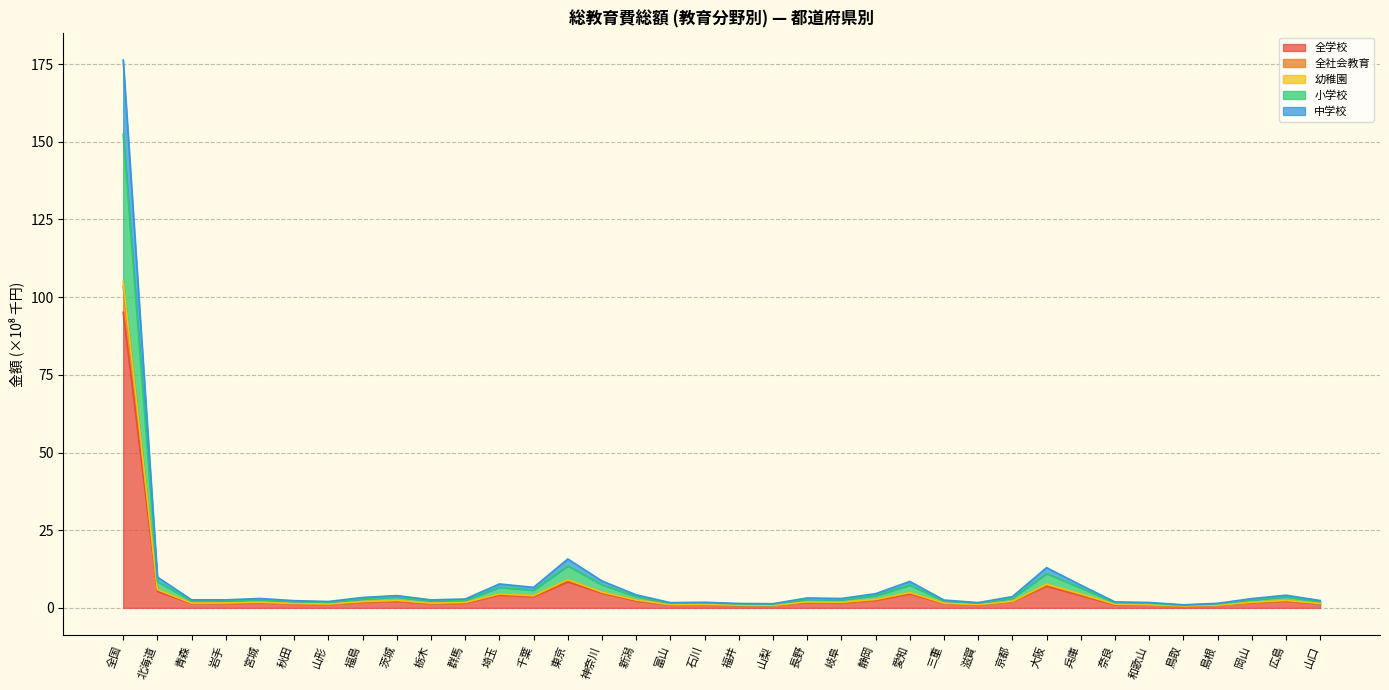

Is it true that 幼稚園 equals 1.9 at 長野?

True